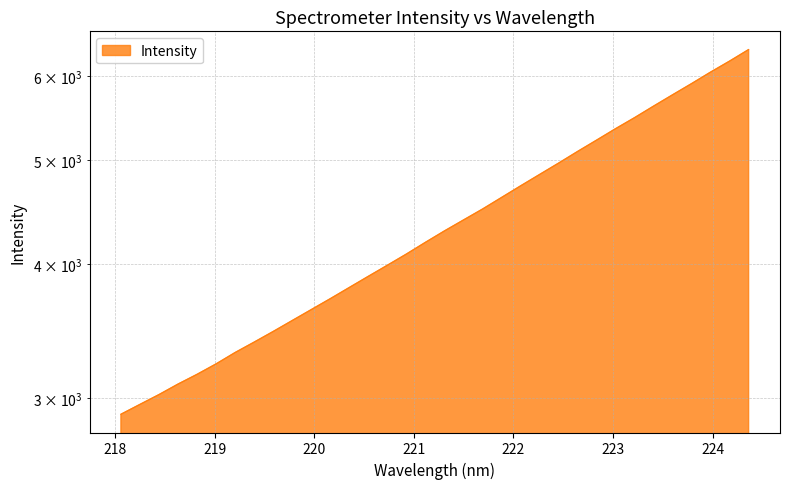

Between 218.8244 and 222.4538, which is larger?

222.4538